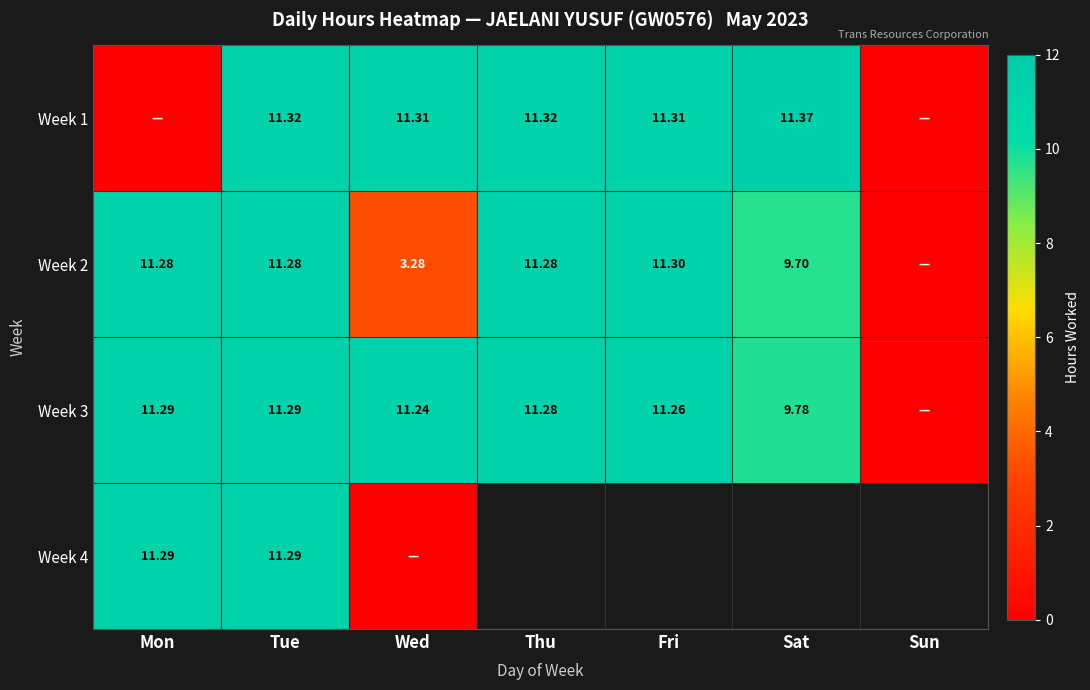

What is the difference between the highest and lowest values at Mon?

11.3